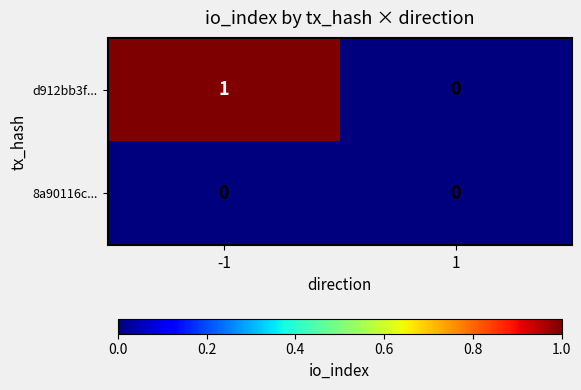

Reading left to right, list all the values displayed in this chart.

d912bb3f...: -1=1	1=0
8a90116c...: -1=0	1=0